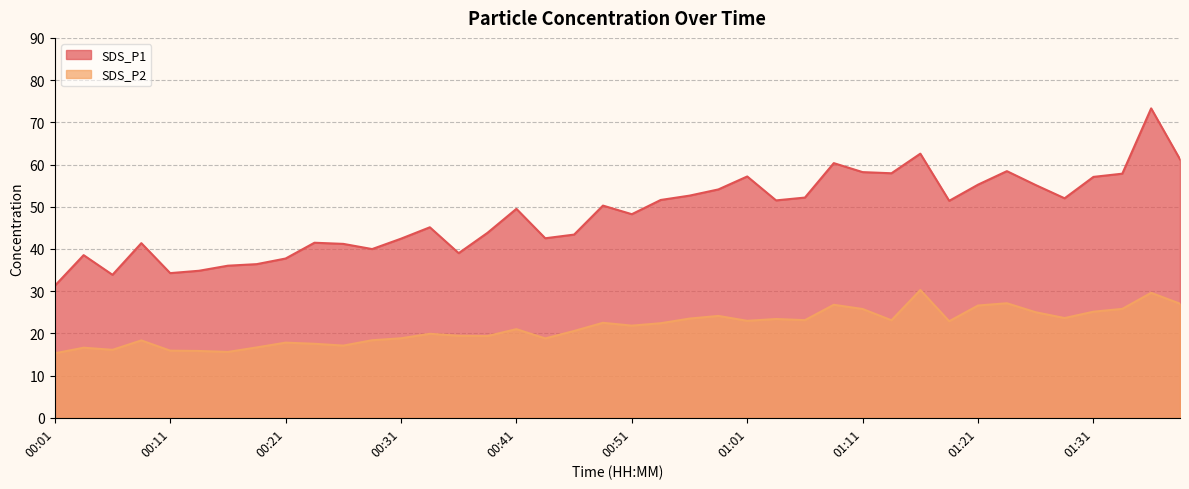

What is the difference between the second highest and minimum values in the SDS_P1 series?

31.3